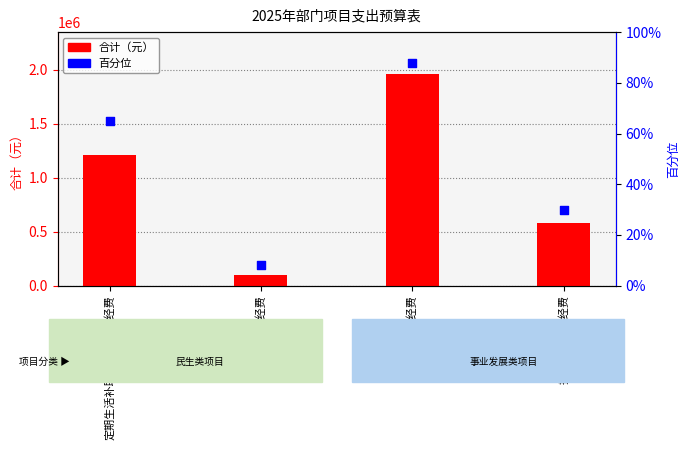

Which series reaches the maximum Y coordinate?

合计（元）